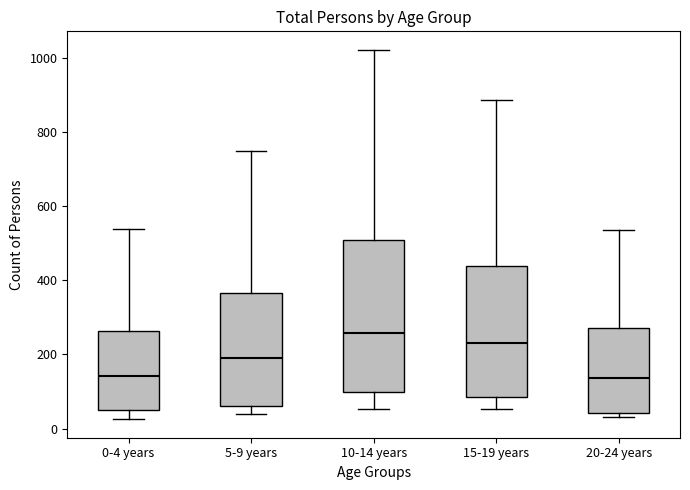

Where is the upper edge of the box for 15-19 years on the y-axis? The values are not printed on the chart, so give them approximately, as read against the axis.

440